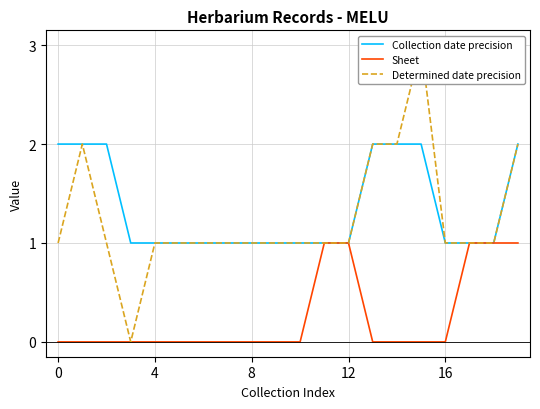

Count the number of data series in this chart.

3